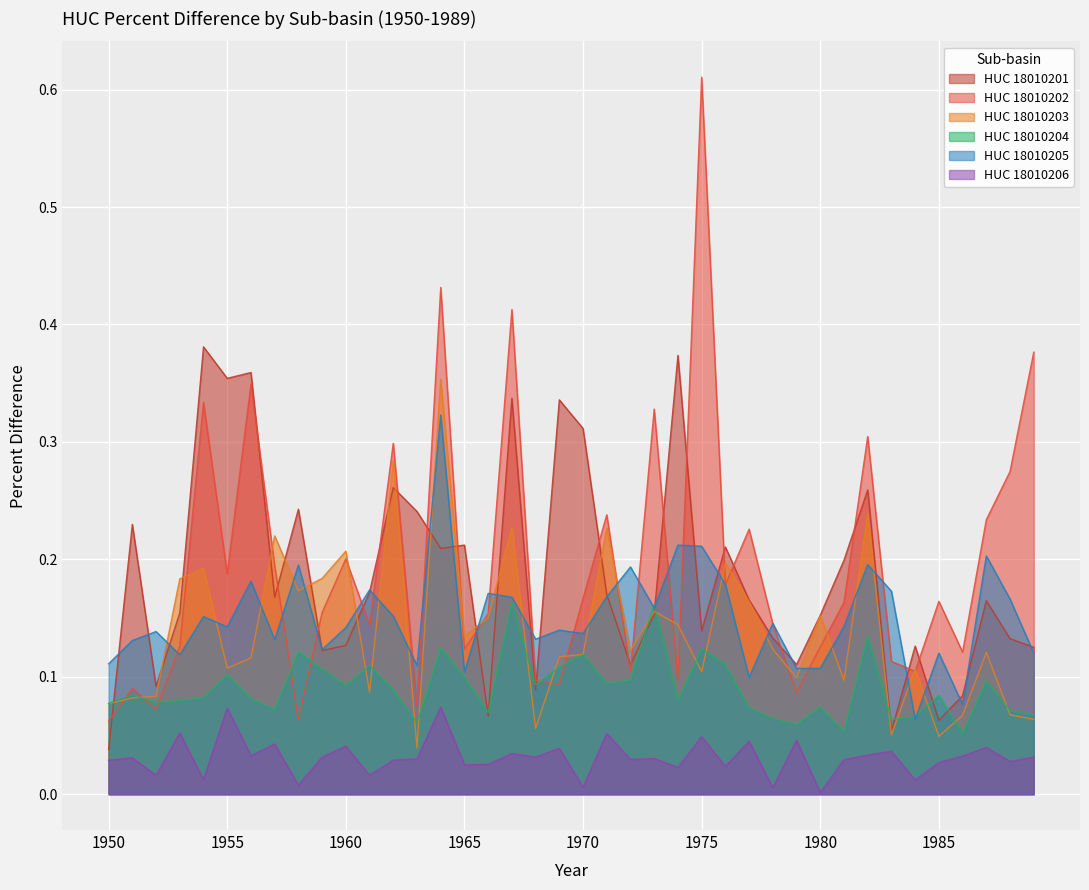

At which category is the sum across all series the highest?

1964